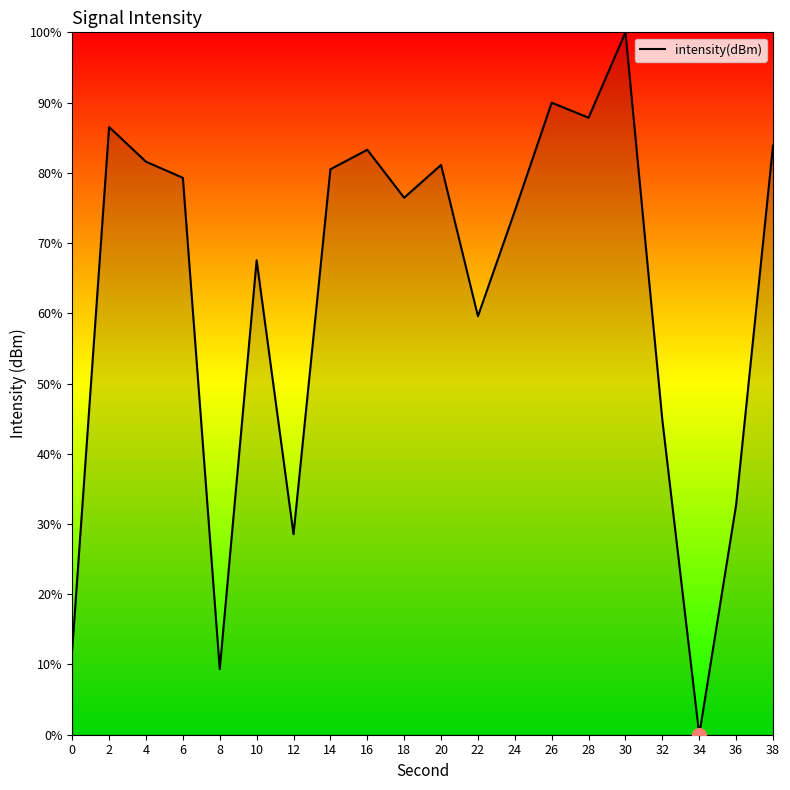

The value at 8 is 9.3. True or false?

True